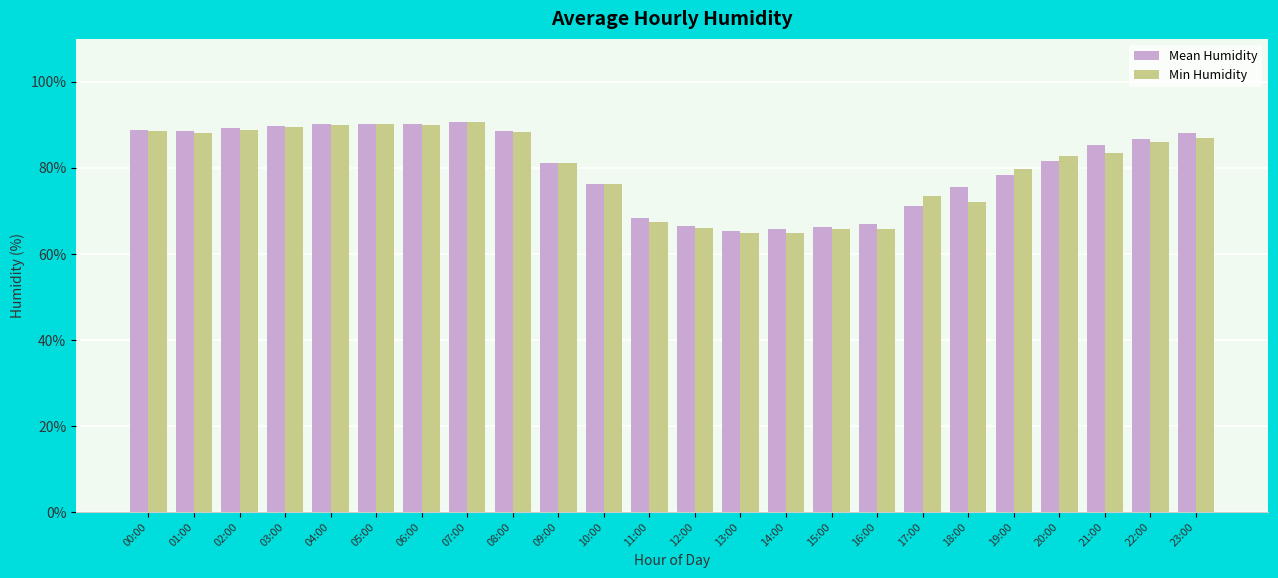

At which label does Min Humidity first exceed 83?

00:00